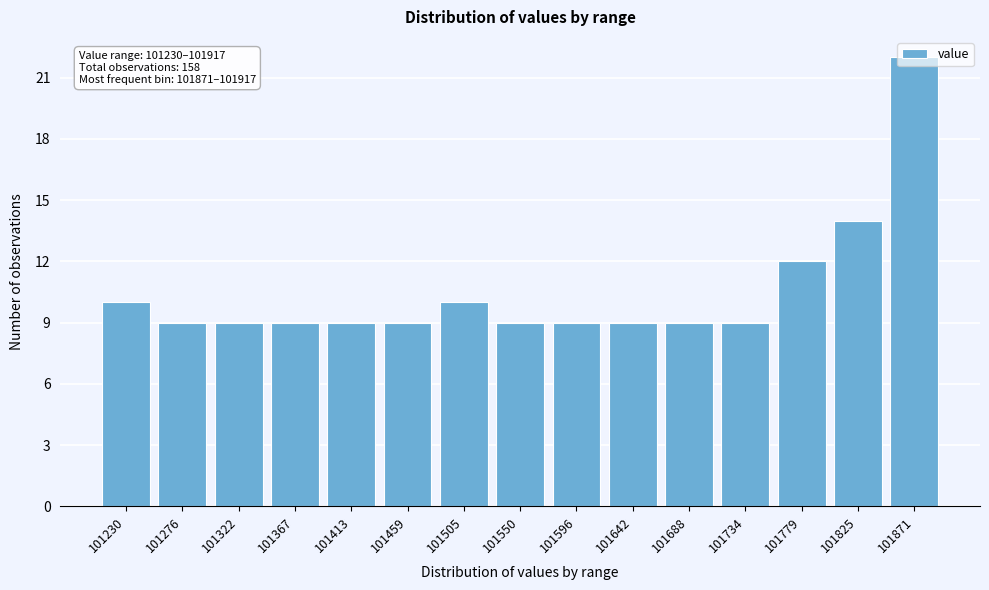

At which label is the value closest to 15?

101825